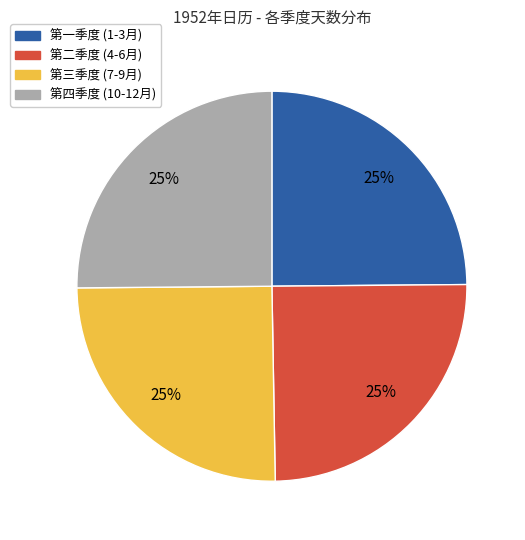

Does any single category account for the majority?

No